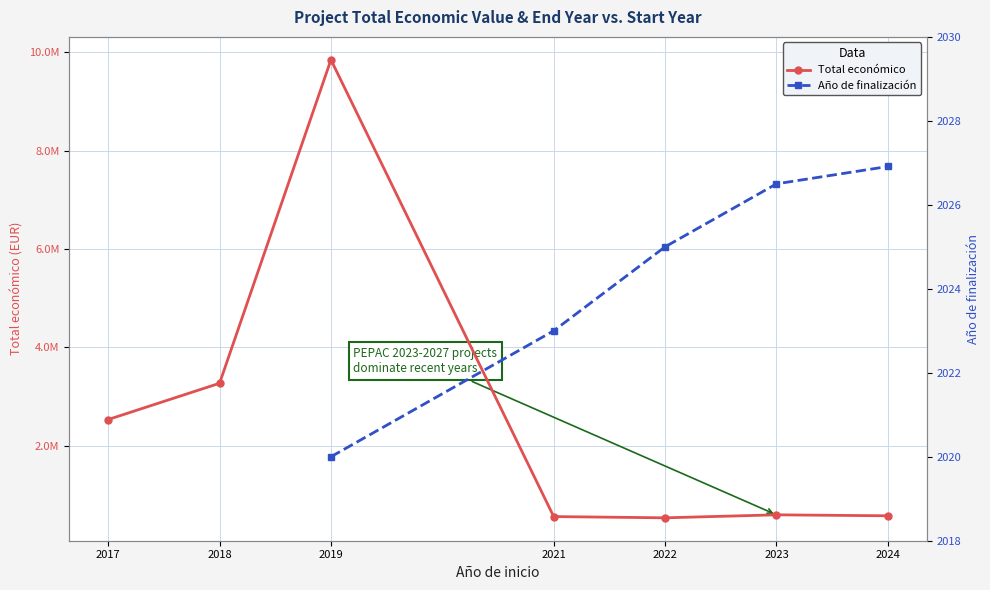

What are all the series names shown in the legend?

Total económico, Año de finalización